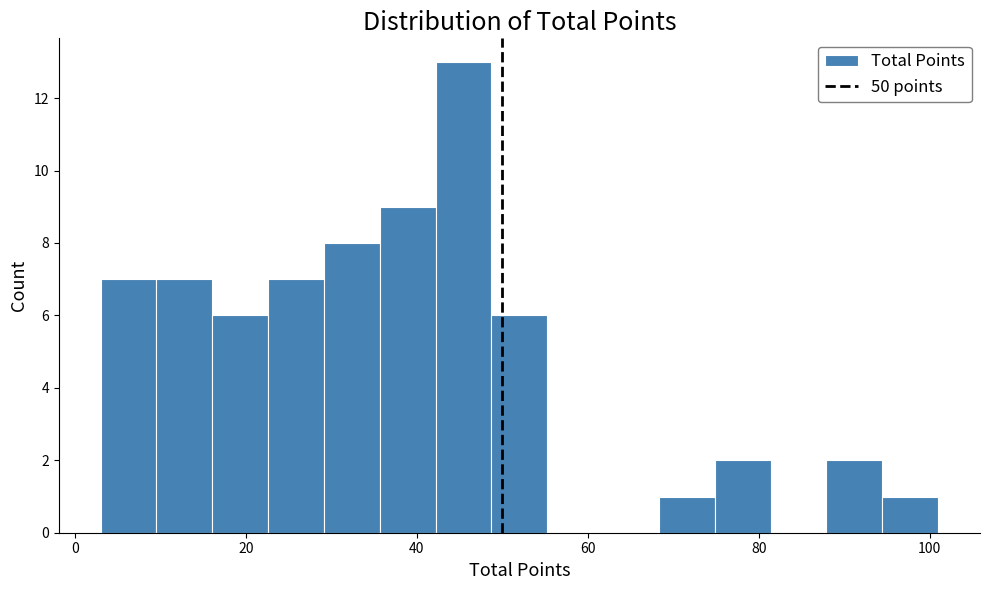

Read against the x-axis, roughly where is the centre of the tallest bar?

46